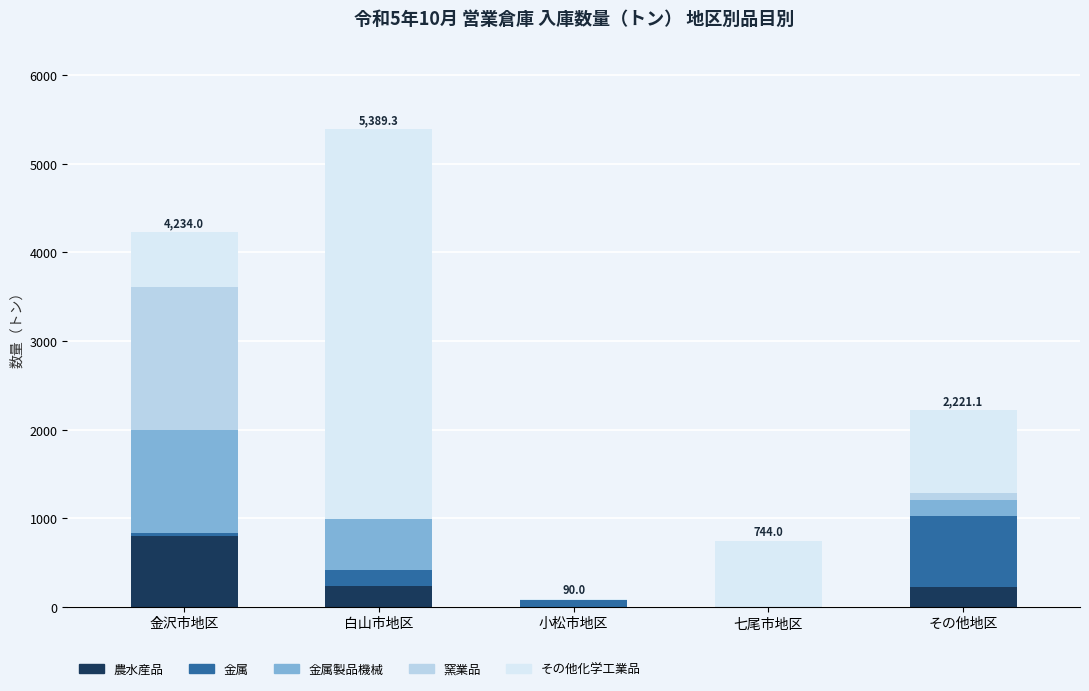

Read the 農水産品 value at 白山市地区.

237.0